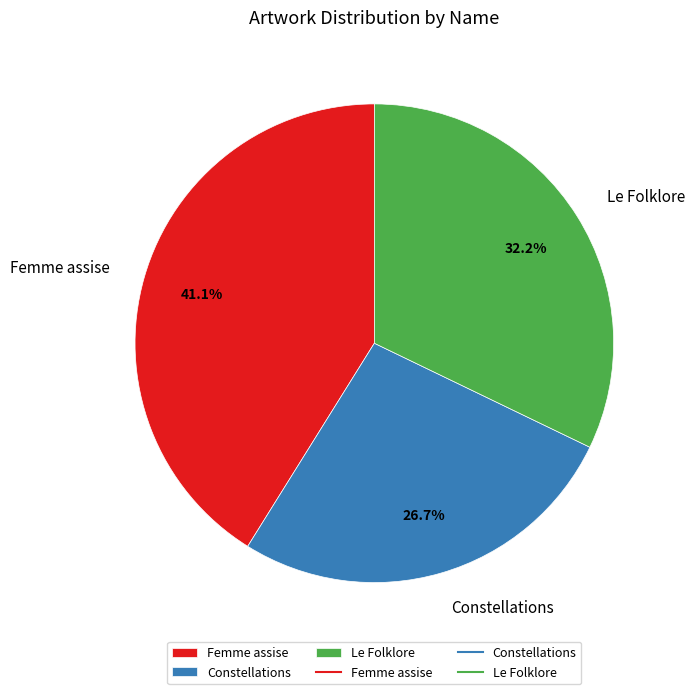

To the nearest percent, what portion does Constellations represent?

27%